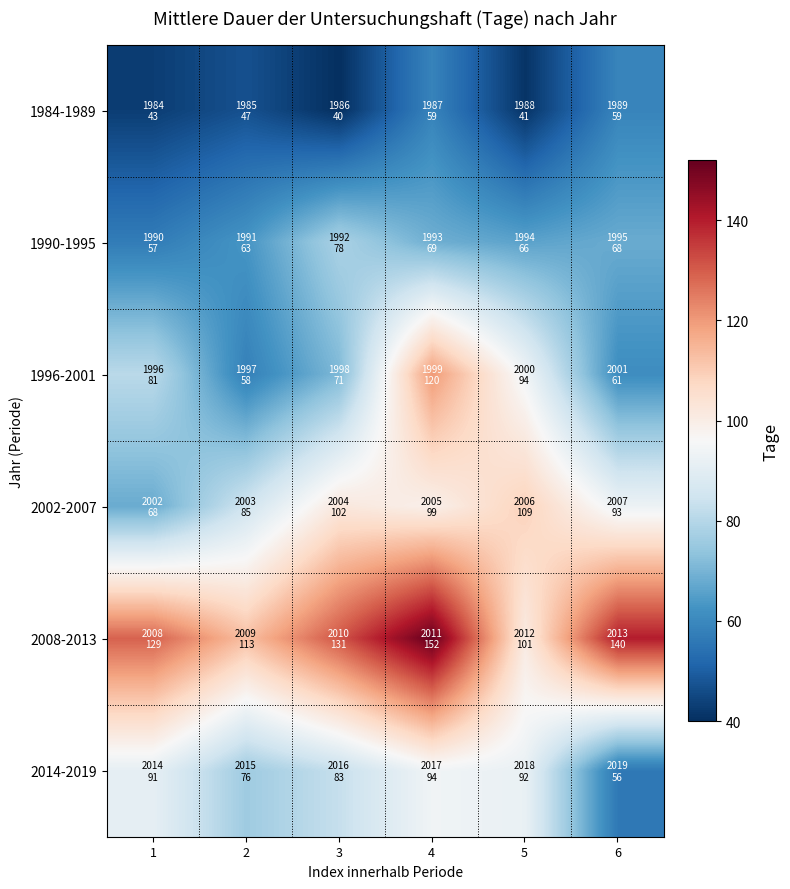

How many series are shown in this chart?

6